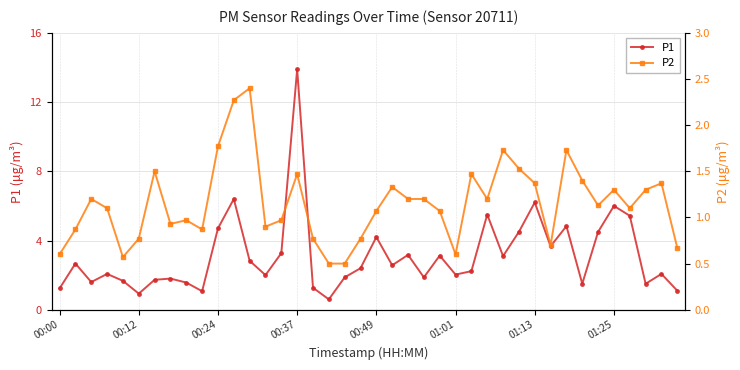

What is the value of the P2 point at the 33rd from the left?

1.7